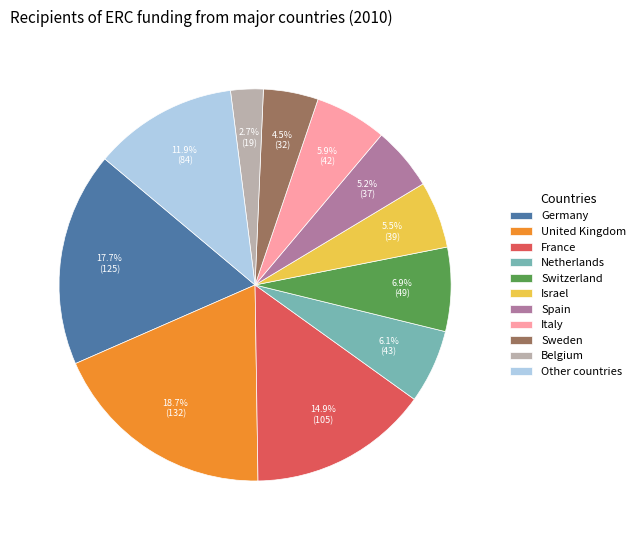

What percentage is the United Kingdom slice, to the nearest percent?

19%